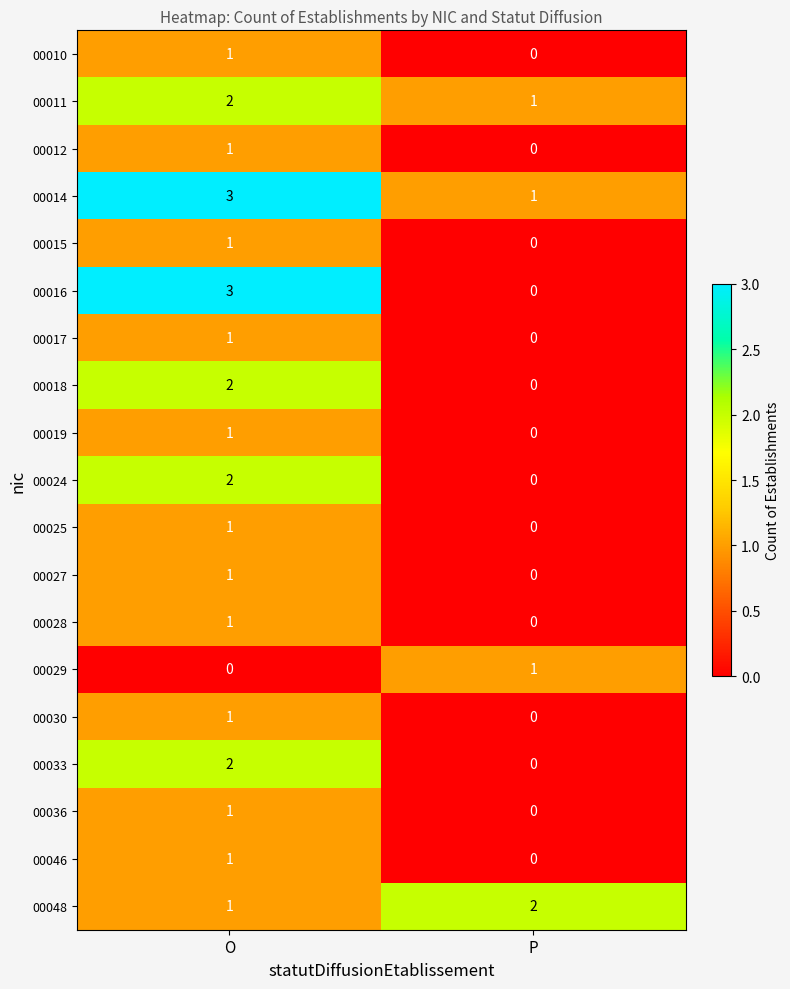

What is the difference between the highest and lowest values at O?

3